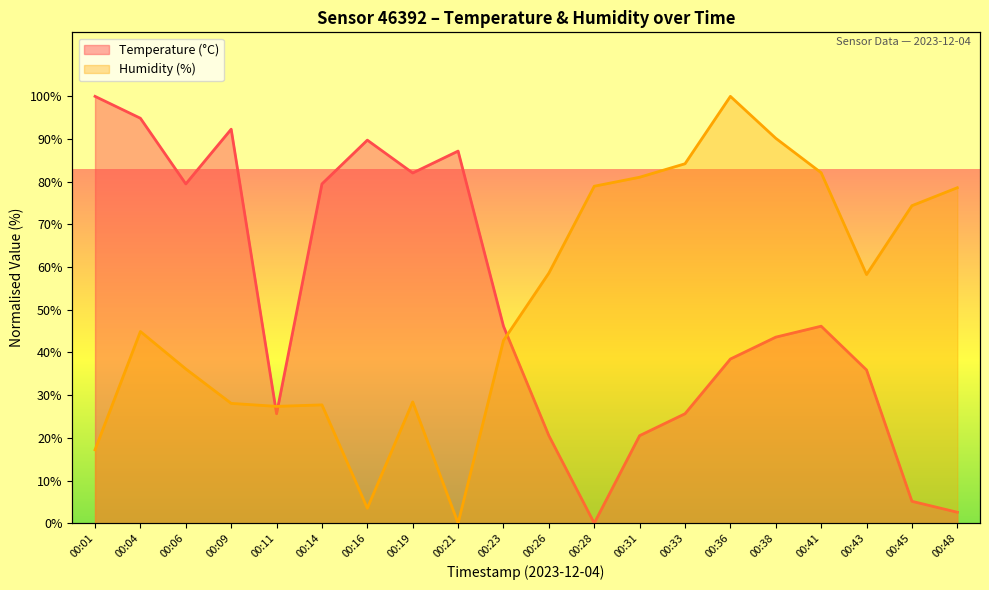

Which category has the highest value in the temperature series?

00:01